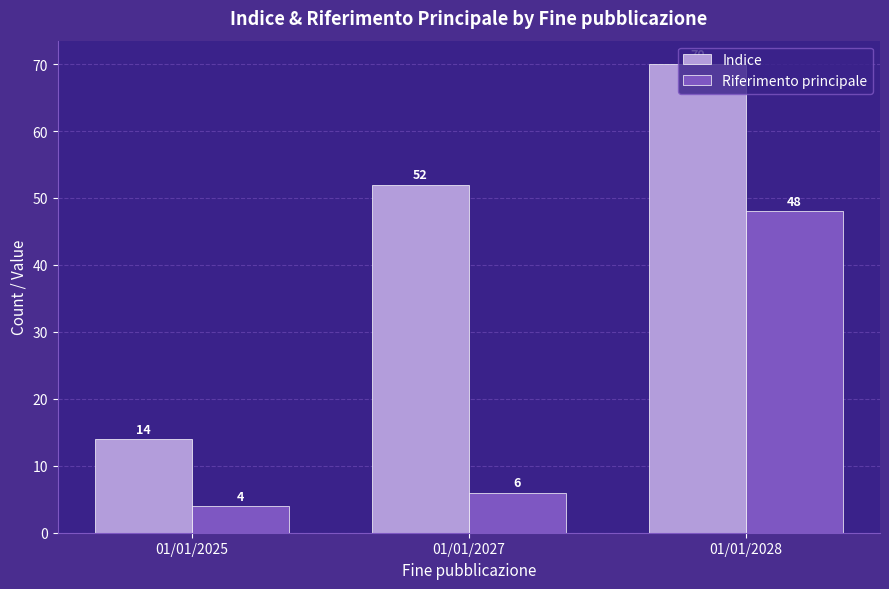

Reading left to right, what are all the values shown in this chart?

Indice: 01/01/2025=14	01/01/2027=52	01/01/2028=70
Riferimento principale: 01/01/2025=4	01/01/2027=6	01/01/2028=48